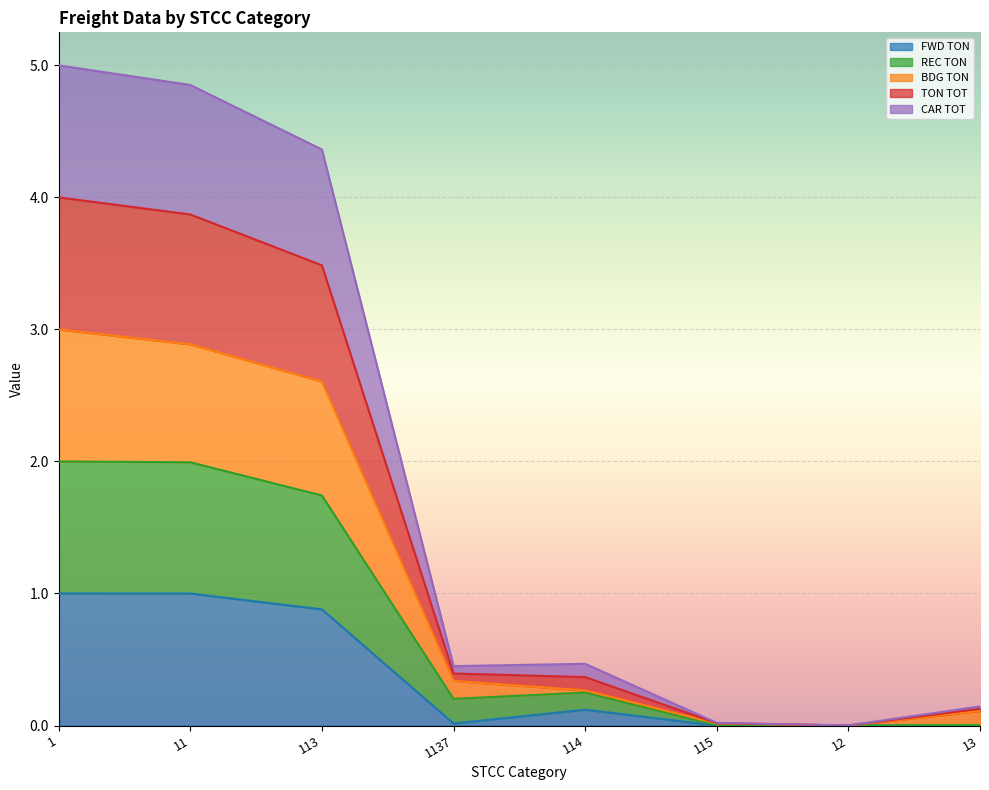

Which has a higher value, 1137 or 1?

1